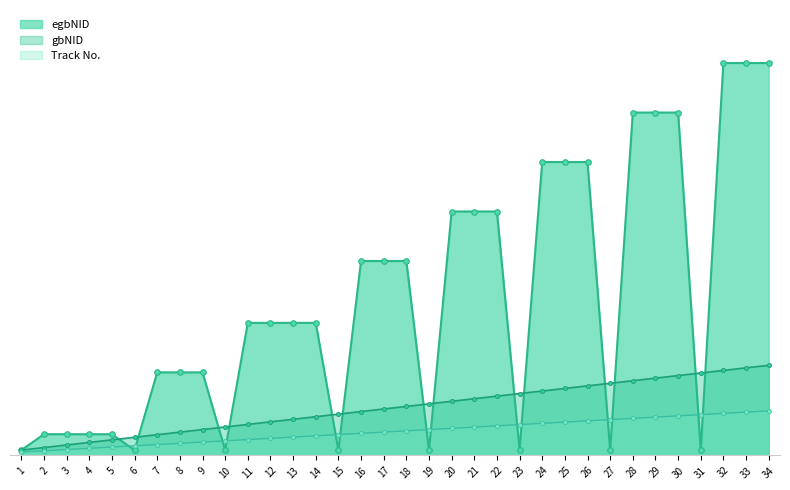

At 25, list the series in order from largest to smallest.

egbNID, gbNID, Track No.